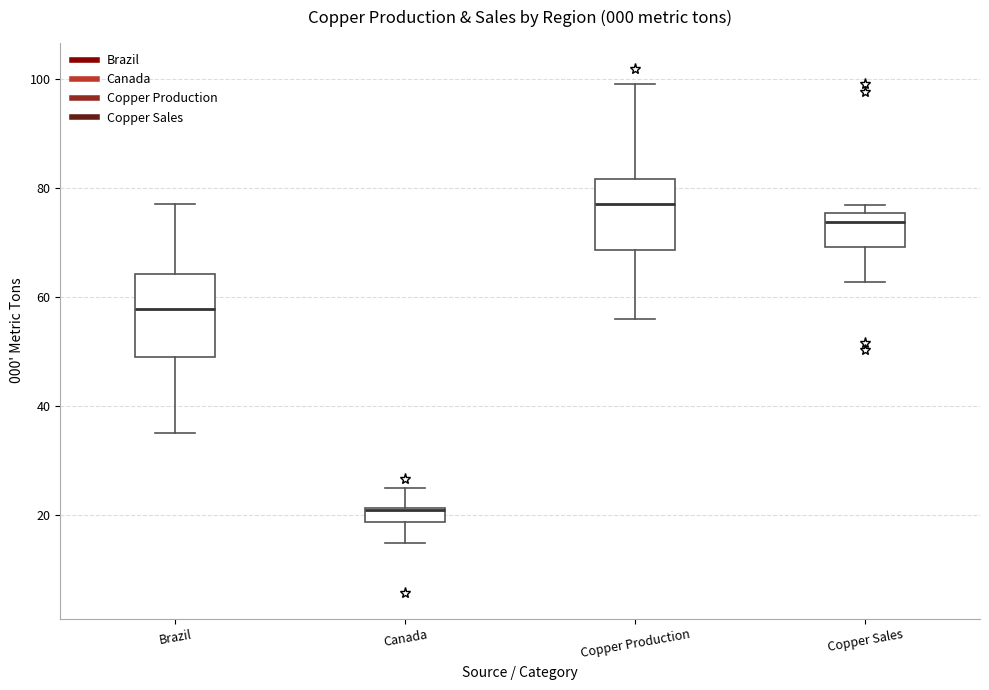

Where is the upper edge of the box for Canada on the y-axis? The values are not printed on the chart, so give them approximately, as read against the axis.

22